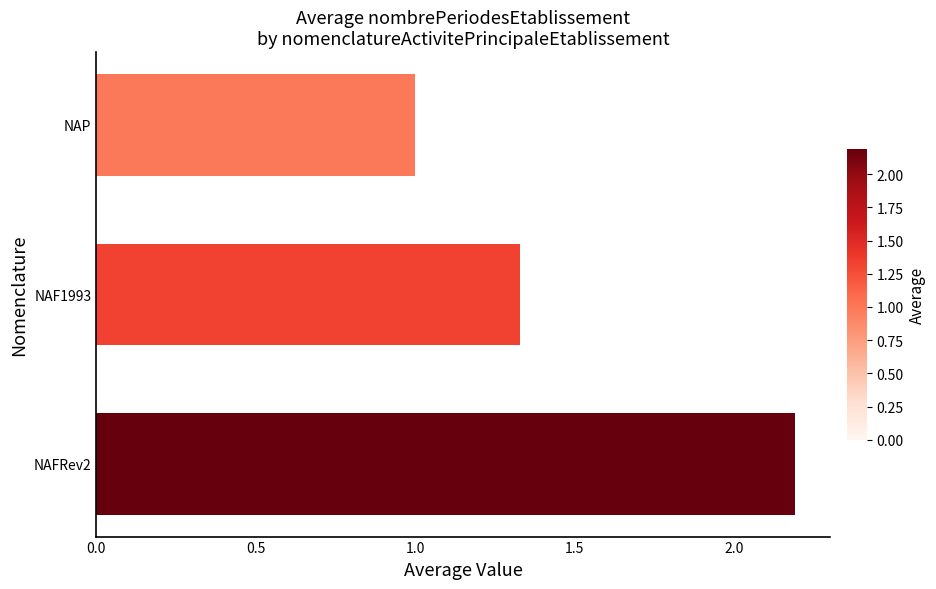

What is the sum of all values?

4.5